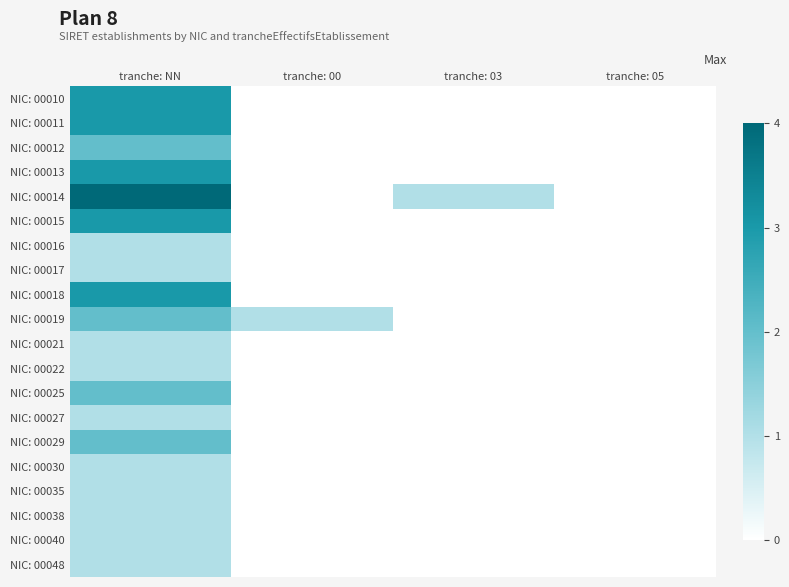

Count the number of data series in this chart.

20